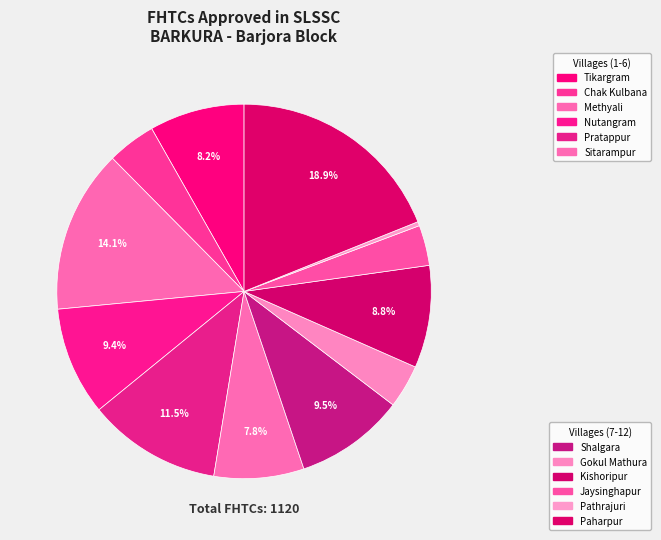

How many slices are in this pie chart?

12